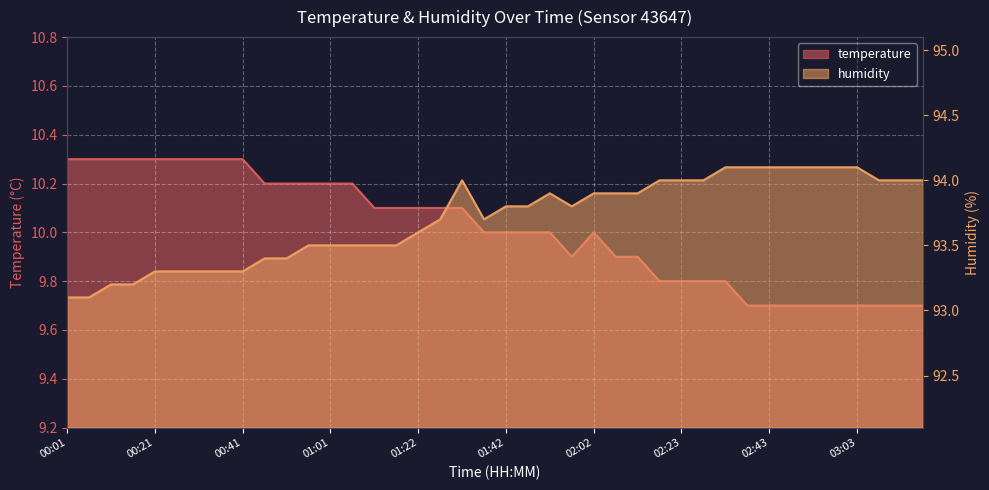

What is the sum of all humidity values?

3748.1